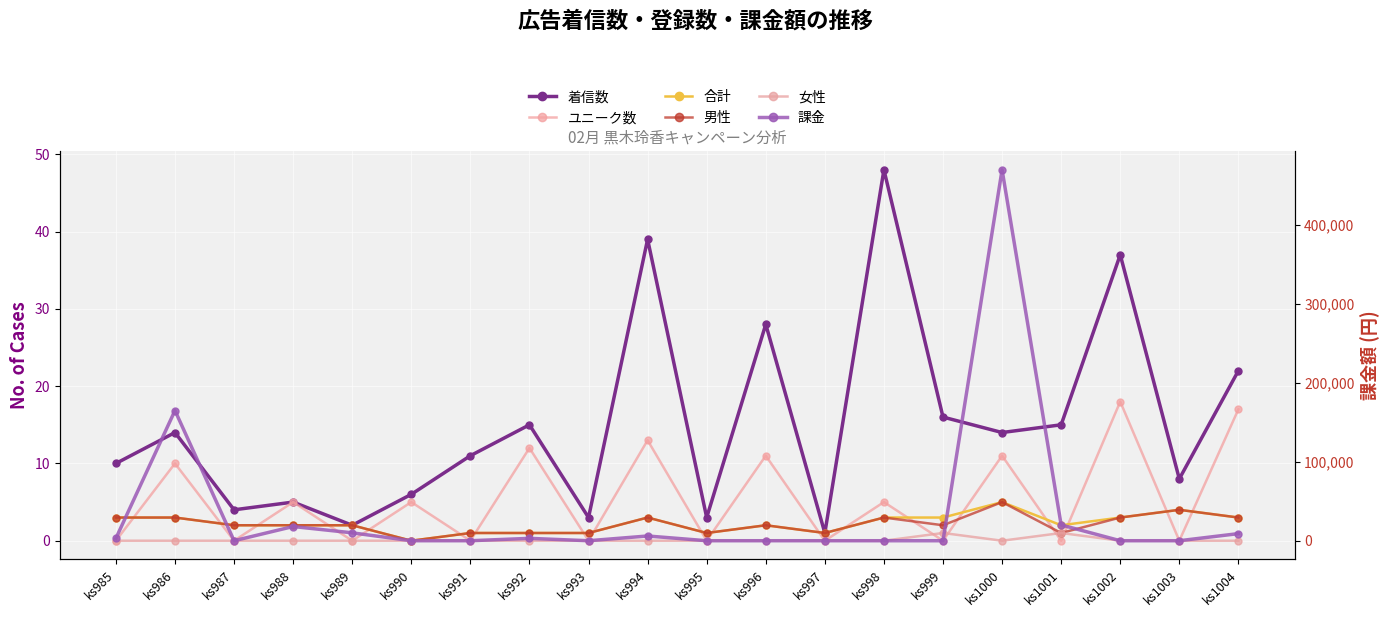

How many distinct data groups are displayed?

6